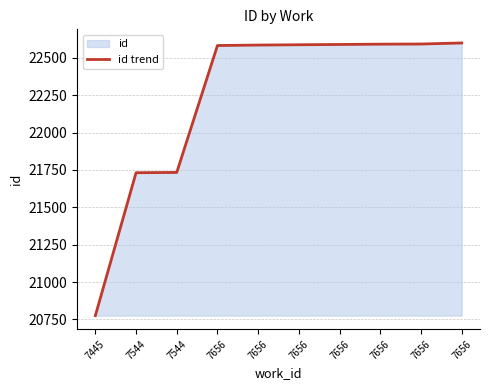

What is the difference between the values at 7656 and 7544?

868